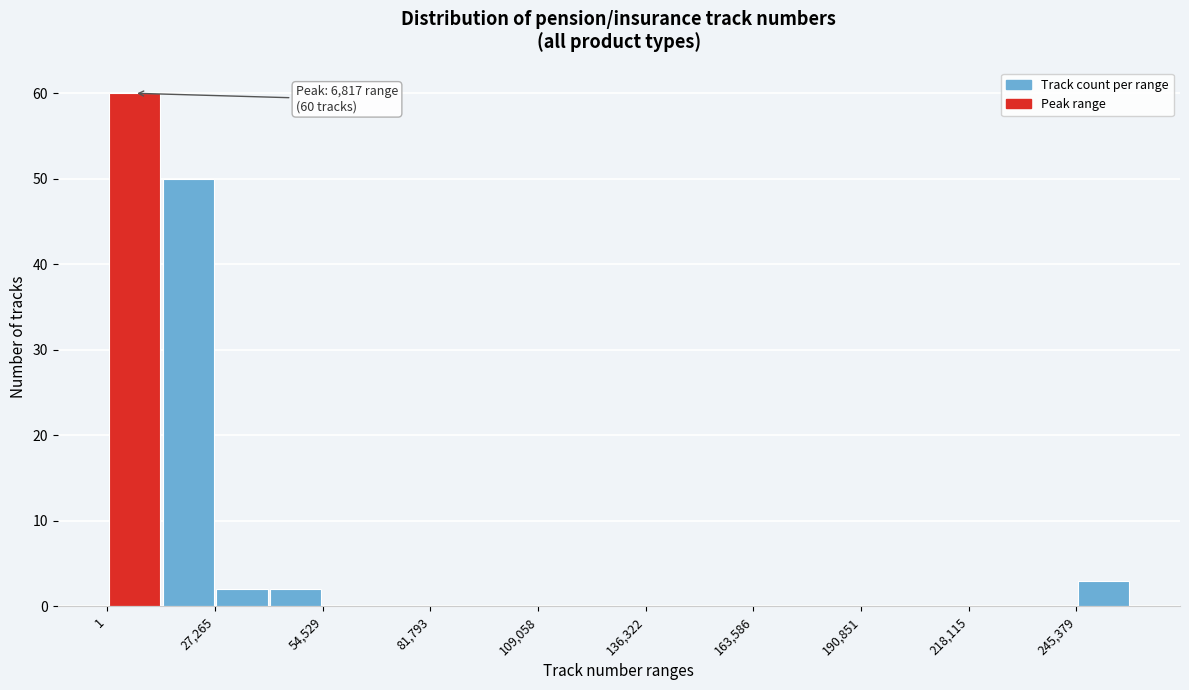

Around what value on the x-axis is the tallest bar? Give the approximate position of its centre, as read against the axis.

5000